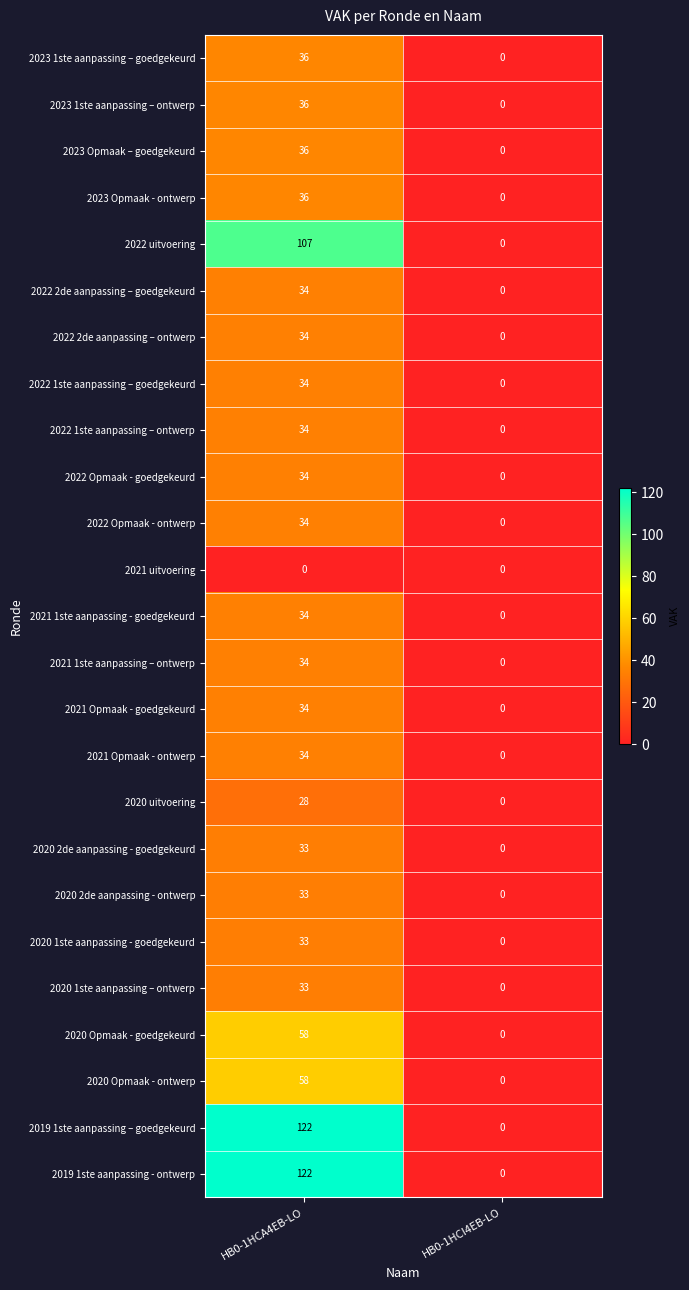

At which category is the sum across all series the highest?

HB0-1HCA4EB-LO